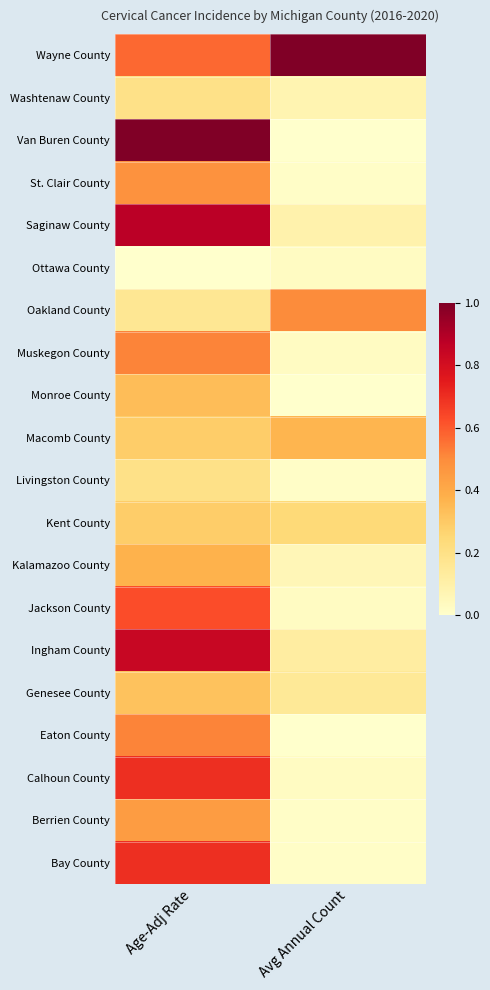

Rank the series by their maximum value, from highest to lowest.

Wayne County, Van Buren County, Saginaw County, Ingham County, Calhoun County, Bay County, Jackson County, Muskegon County, Eaton County, Oakland County, St. Clair County, Berrien County, Kalamazoo County, Macomb County, Monroe County, Genesee County, Kent County, Washtenaw County, Livingston County, Ottawa County